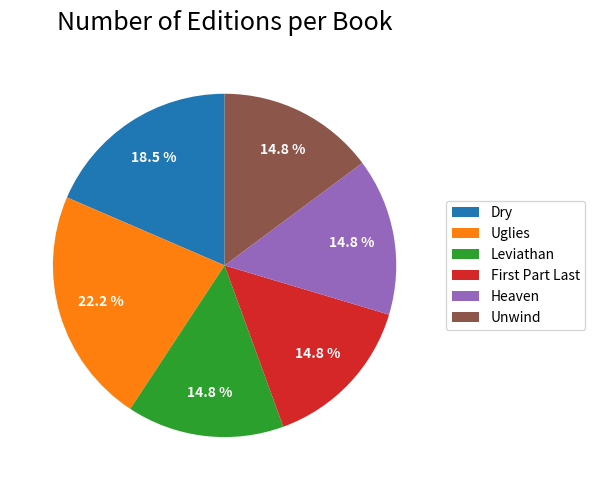

To the nearest percent, what is the average slice percentage?

17%